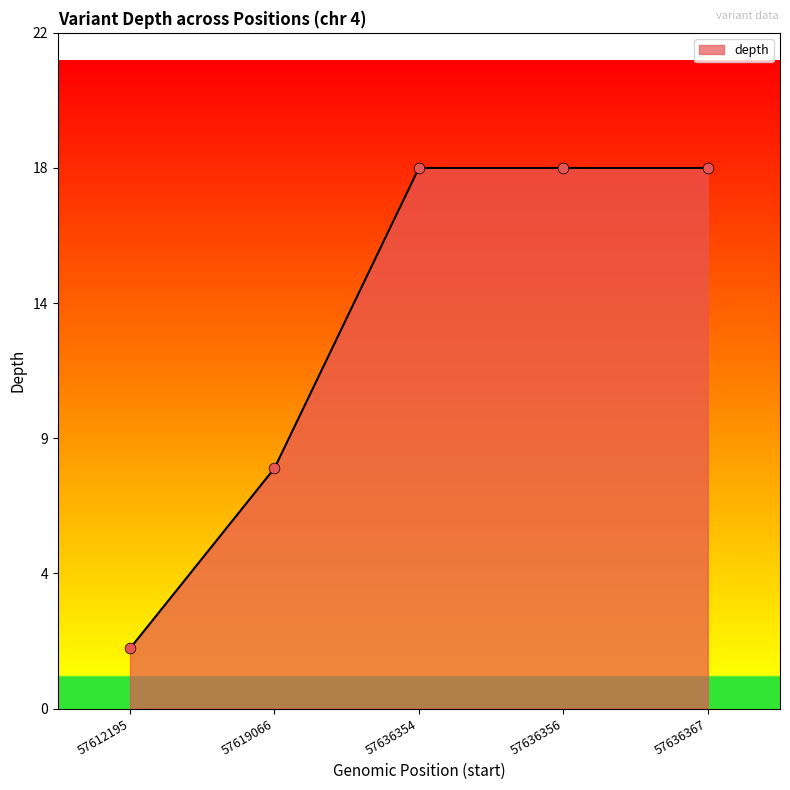

Is this an area chart (filled region under the line)?

Yes